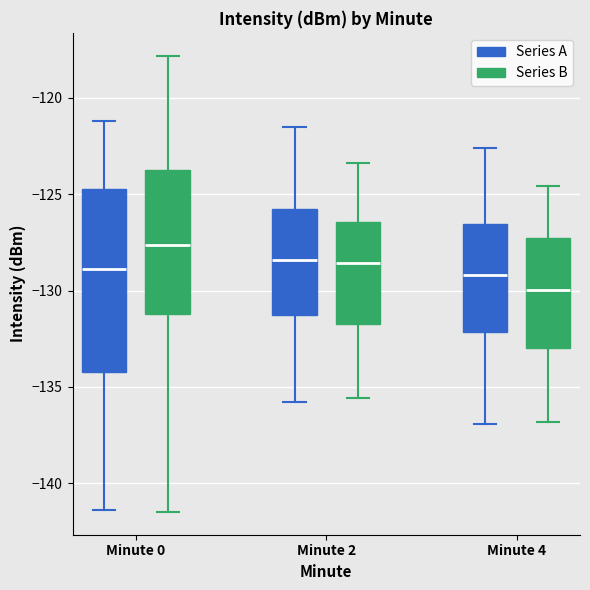

Reading left to right, read every box against the y-axis: the position of its median line, the range the box covers, and the ends of its whiskers. The values are not printed on the chart, so give them approximately, as read against the axis.

Minute 0 (Series A): median -129.0, box -134.0 to -124.5, whiskers -141.5 to -121.0
Minute 0 (Series B): median -127.5, box -131.0 to -124.0, whiskers -141.5 to -118.0
Minute 2 (Series A): median -128.5, box -131.5 to -125.5, whiskers -136.0 to -121.5
Minute 2 (Series B): median -128.5, box -131.5 to -126.5, whiskers -135.5 to -123.5
Minute 4 (Series A): median -129.0, box -132.0 to -126.5, whiskers -137.0 to -122.5
Minute 4 (Series B): median -130.0, box -133.0 to -127.0, whiskers -137.0 to -124.5